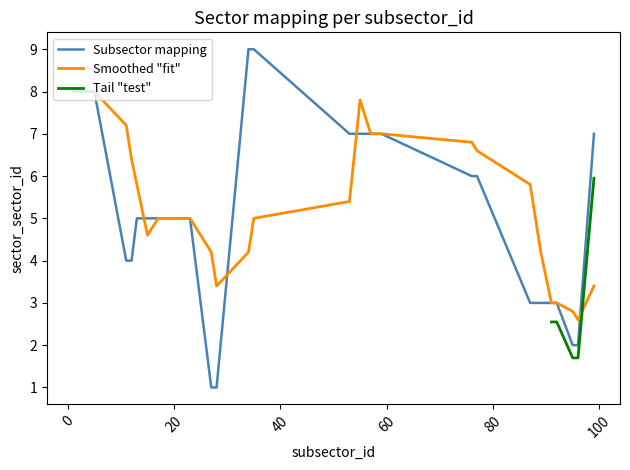

How many data points are above 5?

17